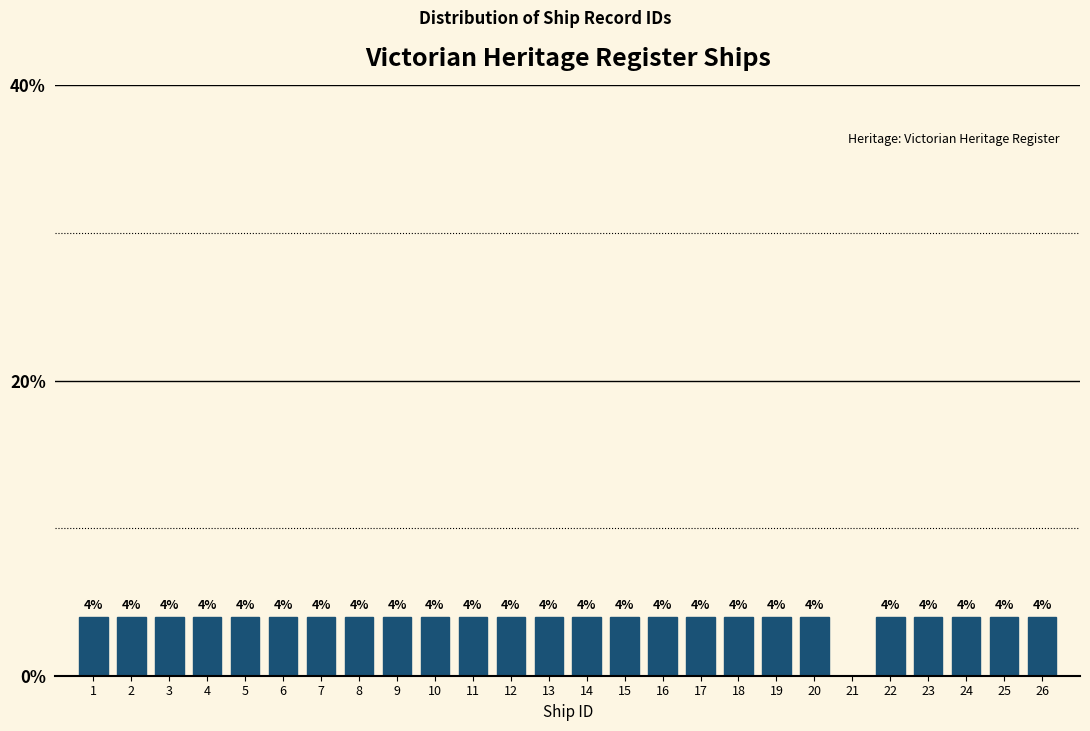

Reading left to right, extract all data points from this chart.

1=4	2=4	3=4	4=4	5=4	6=4	7=4	8=4	9=4	10=4	11=4	12=4	13=4	14=4	15=4	16=4	17=4	18=4	19=4	20=4	21=0	22=4	23=4	24=4	25=4	26=4